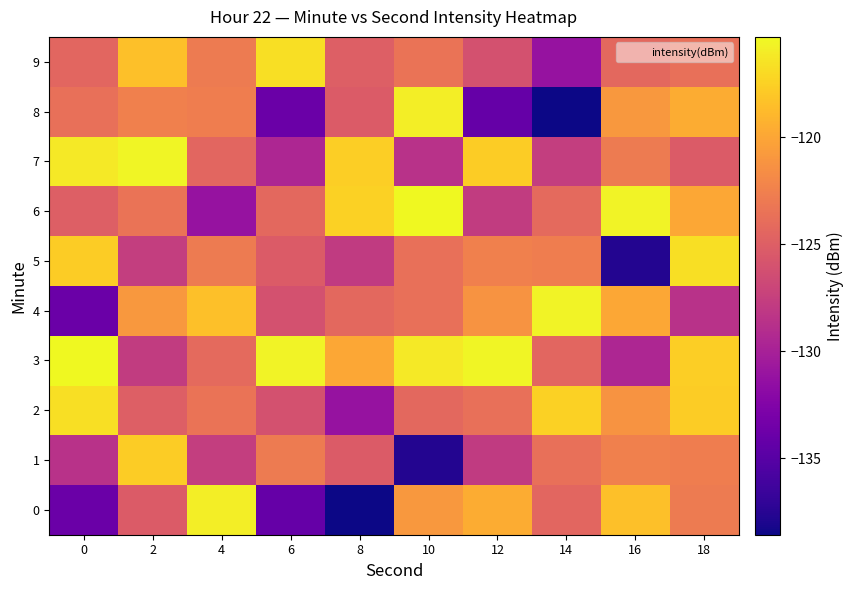

Reading left to right, transcribe all the data shown in this chart.

0: 0=-133.9	2=-125.3	4=-116.0	6=-134.1	8=-138.6	10=-120.9	12=-119.6	14=-124.4	16=-118.5	18=-122.9
1: 0=-128.6	2=-117.7	4=-127.6	6=-122.9	8=-125.3	10=-137.7	12=-127.9	14=-123.8	16=-122.5	18=-122.7
2: 0=-116.7	2=-125.0	4=-123.5	6=-126.1	8=-131.2	10=-124.2	12=-123.7	14=-117.4	16=-121.2	18=-117.7
3: 0=-115.3	2=-127.8	4=-124.2	6=-115.6	8=-119.9	10=-116.2	12=-115.5	14=-124.4	16=-129.6	18=-117.6
4: 0=-133.9	2=-120.9	4=-118.5	6=-126.1	8=-124.2	10=-123.7	12=-121.2	14=-115.6	16=-119.9	18=-128.6
5: 0=-117.7	2=-127.6	4=-122.9	6=-125.3	8=-127.9	10=-123.8	12=-122.5	14=-122.7	16=-137.7	18=-116.7
6: 0=-125.0	2=-123.5	4=-131.2	6=-124.2	8=-117.4	10=-115.3	12=-127.8	14=-124.2	16=-115.6	18=-119.9
7: 0=-116.2	2=-115.5	4=-124.4	6=-129.6	8=-117.6	10=-128.6	12=-117.7	14=-127.6	16=-122.9	18=-125.3
8: 0=-123.8	2=-122.5	4=-122.7	6=-133.9	8=-125.3	10=-116.0	12=-134.1	14=-138.6	16=-120.9	18=-119.6
9: 0=-124.4	2=-118.5	4=-122.9	6=-116.7	8=-125.0	10=-123.5	12=-126.1	14=-131.2	16=-124.2	18=-123.7